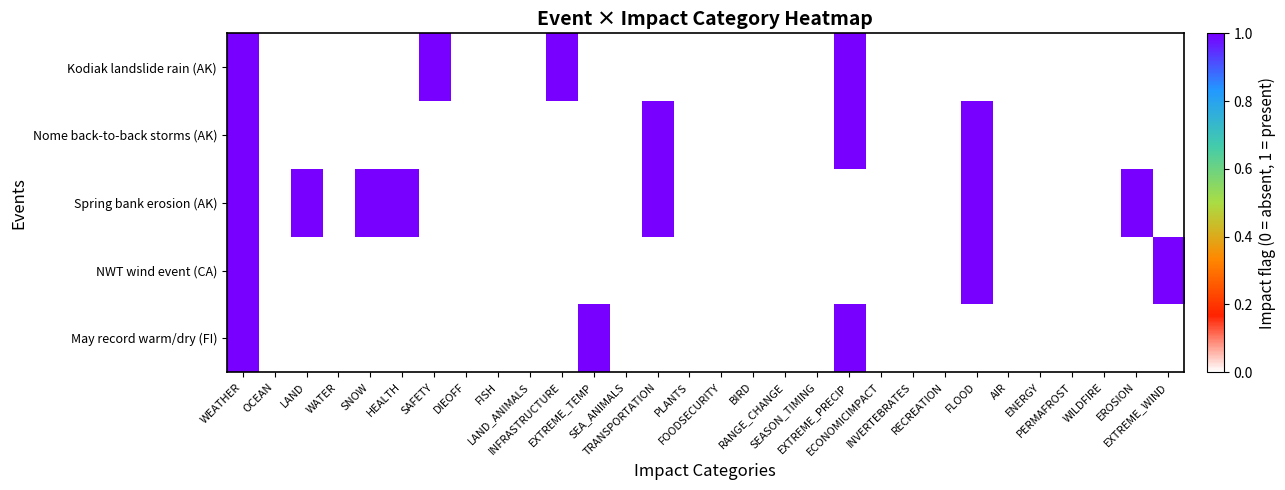

Which series changed the most between WEATHER and ENERGY?

May record warm/dry (FI)